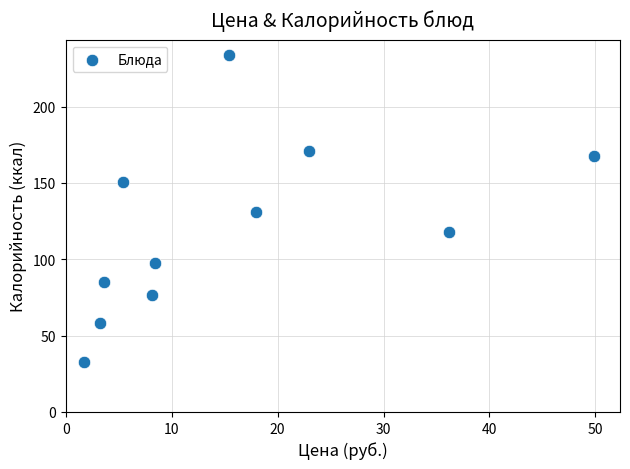

What is the average X value?

15.7